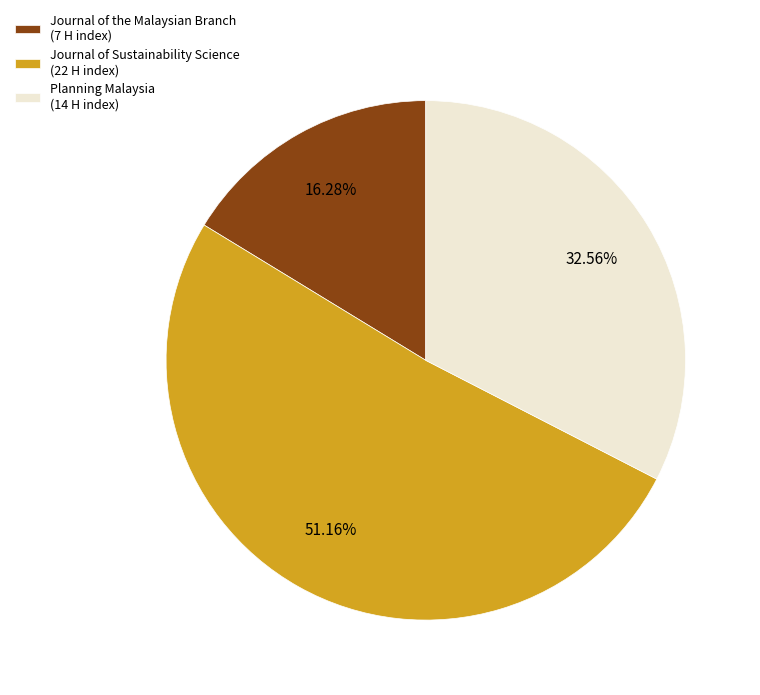

What is the majority slice?

Journal of Sustainability Science (22 H index)